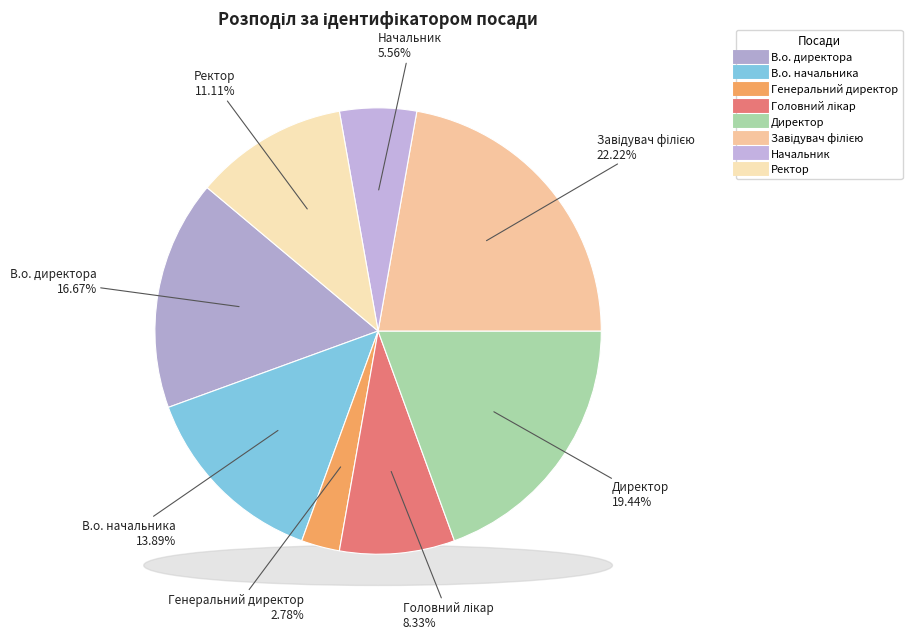

To the nearest percent, what is the difference between the Ректор and В.о. начальника slice percentages?

3%